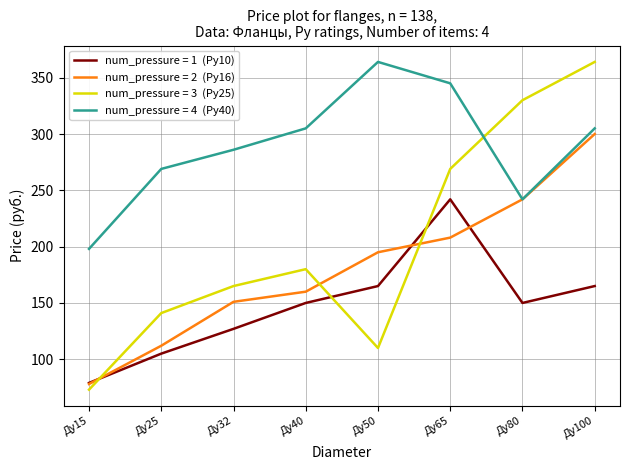

At which category does the chart reach its minimum across all series?

Ду15